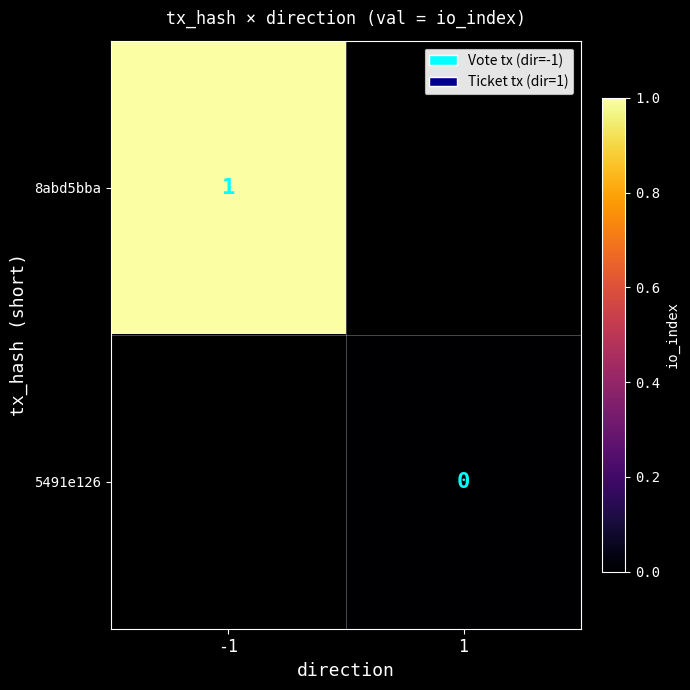

The value of 8abd5bba at -1 is 1. True or false?

True